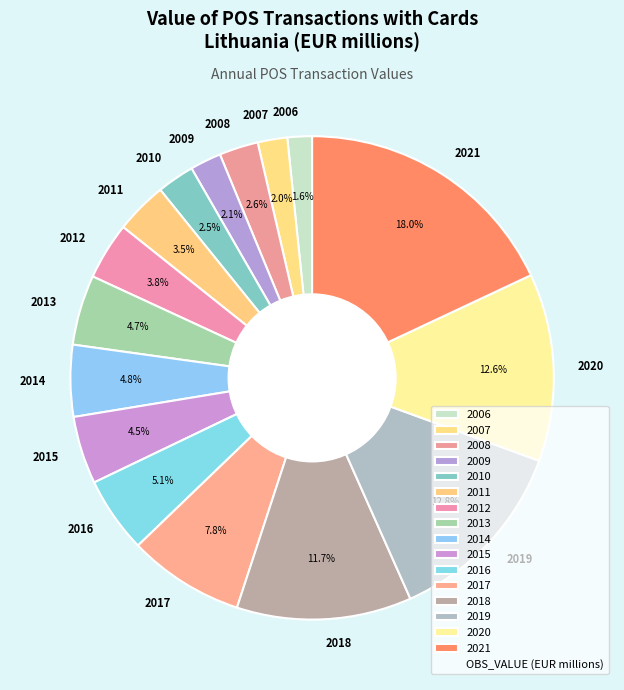

To the nearest percent, what is the difference between the 2014 and 2012 slice percentages?

1%